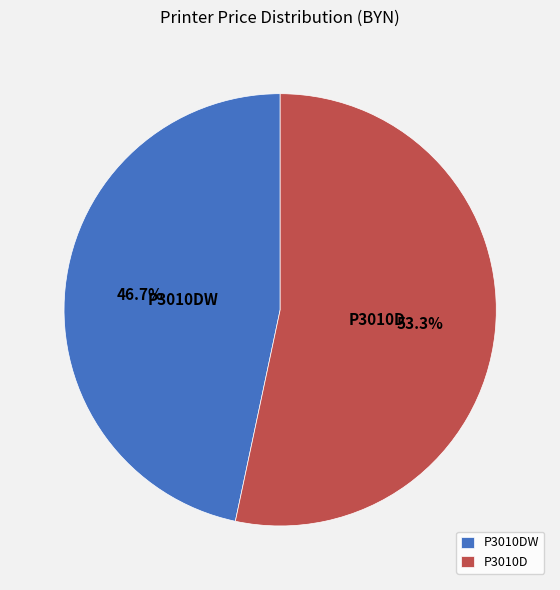

To the nearest percent, what percentage of the pie is P3010D?

53%